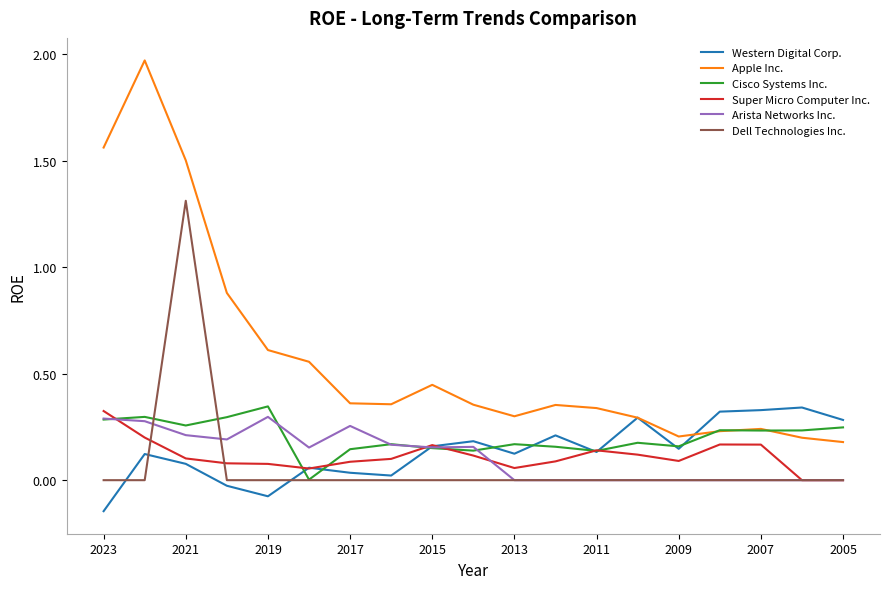

True or false: Apple Inc. and Arista Networks Inc. cross at least once.

False